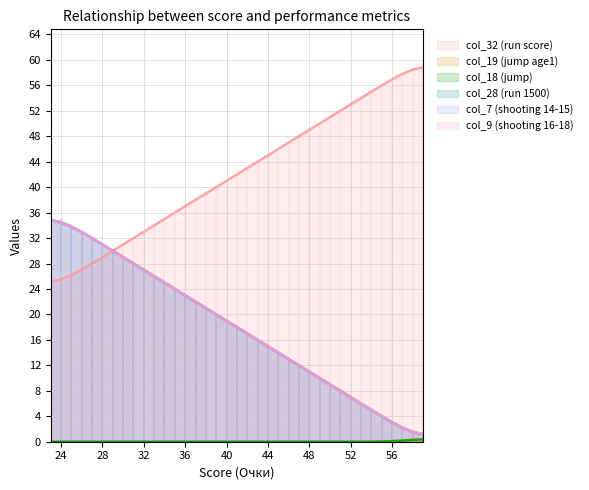

True or false: col_28 has more than 0 points higher than both neighbors.

False